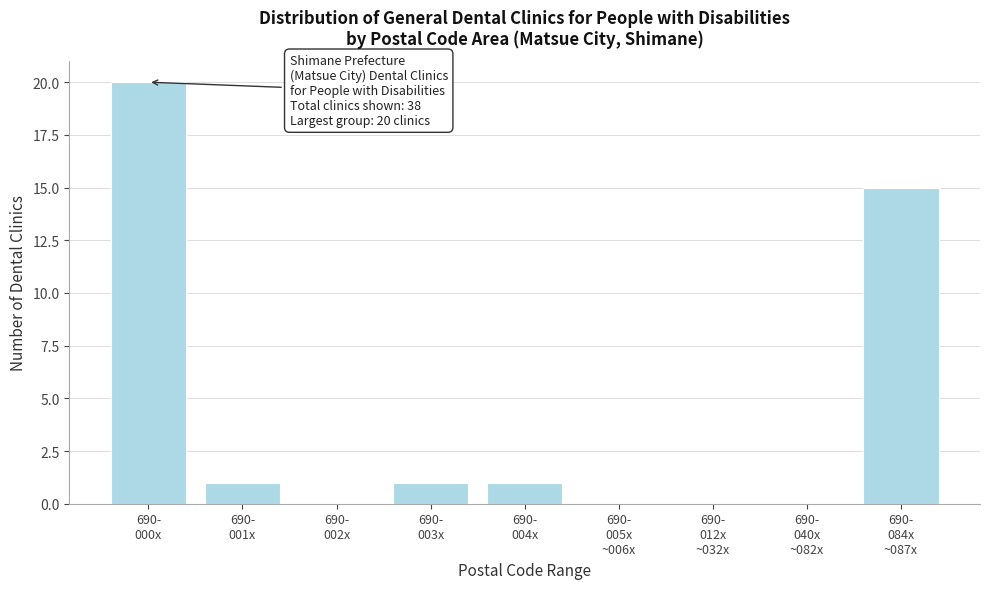

What is the maximum value shown in the chart?

20